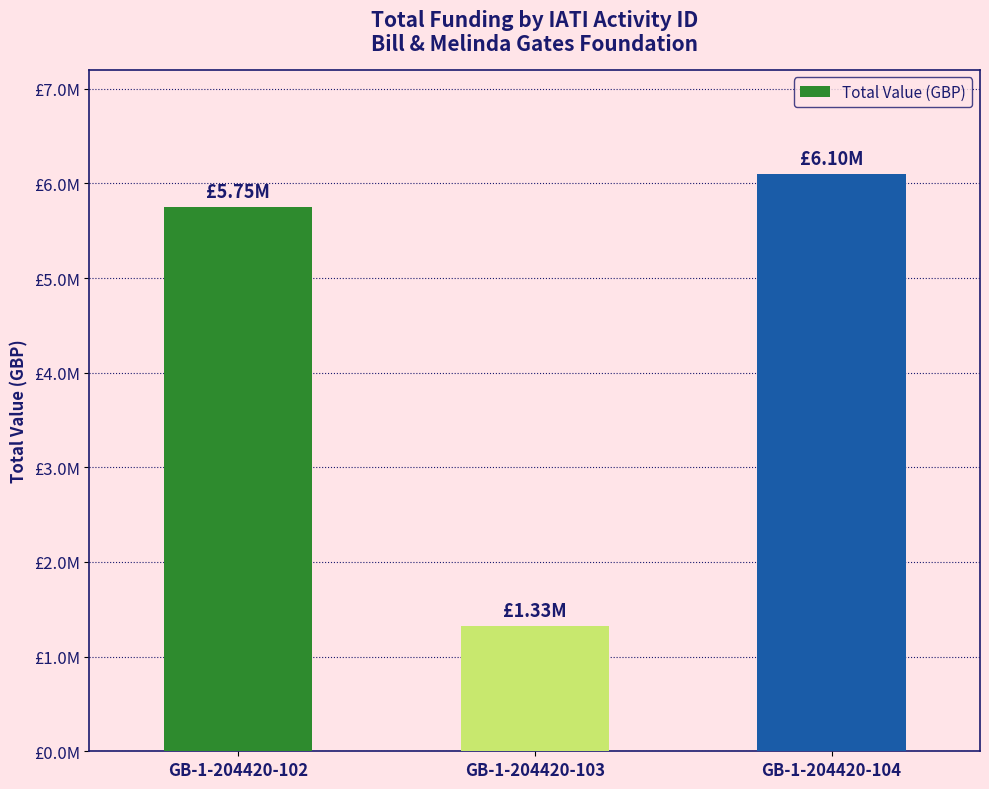

Is it true that the value at GB-1-204420-102 is 7903122?

False